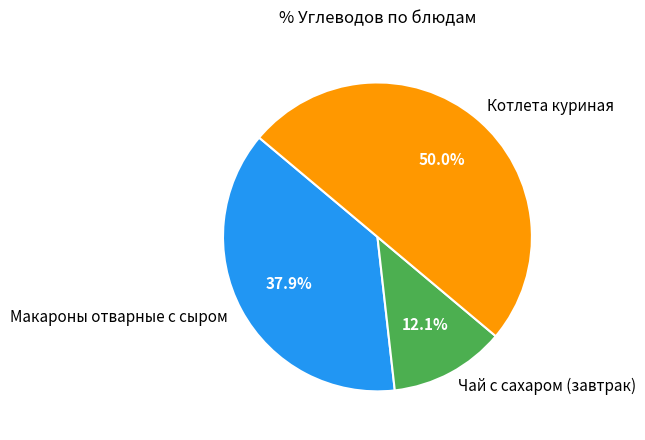

Combined, what portion of the pie is Котлета куриная and Чай с сахаром (завтрак)?

62.1%